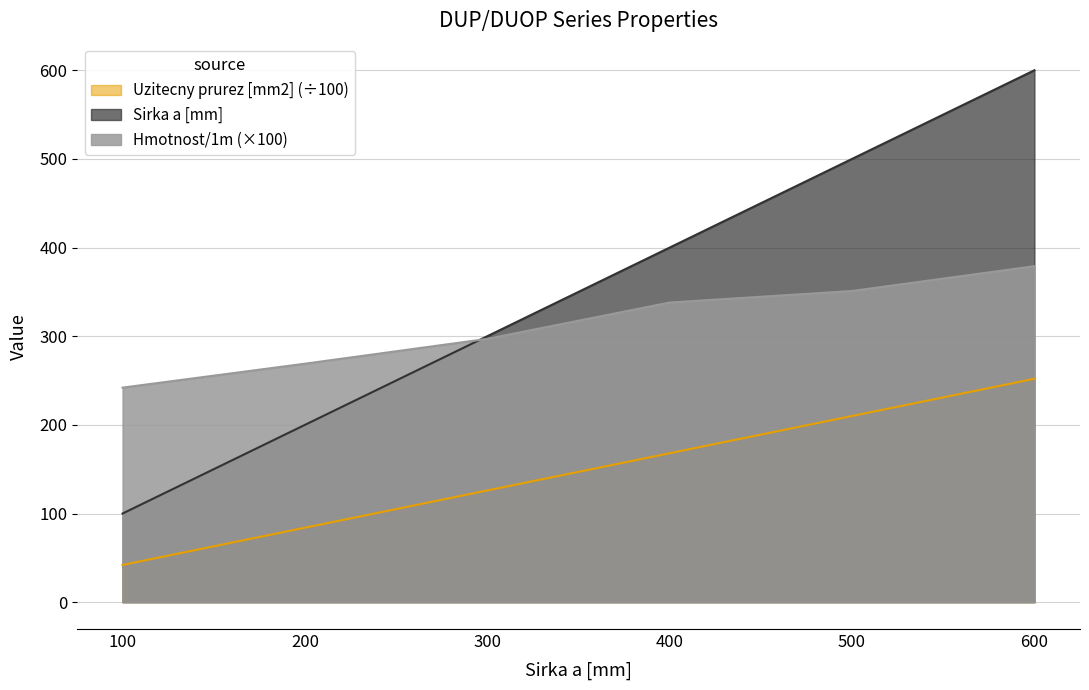

Does the chart have visible grid lines?

Yes